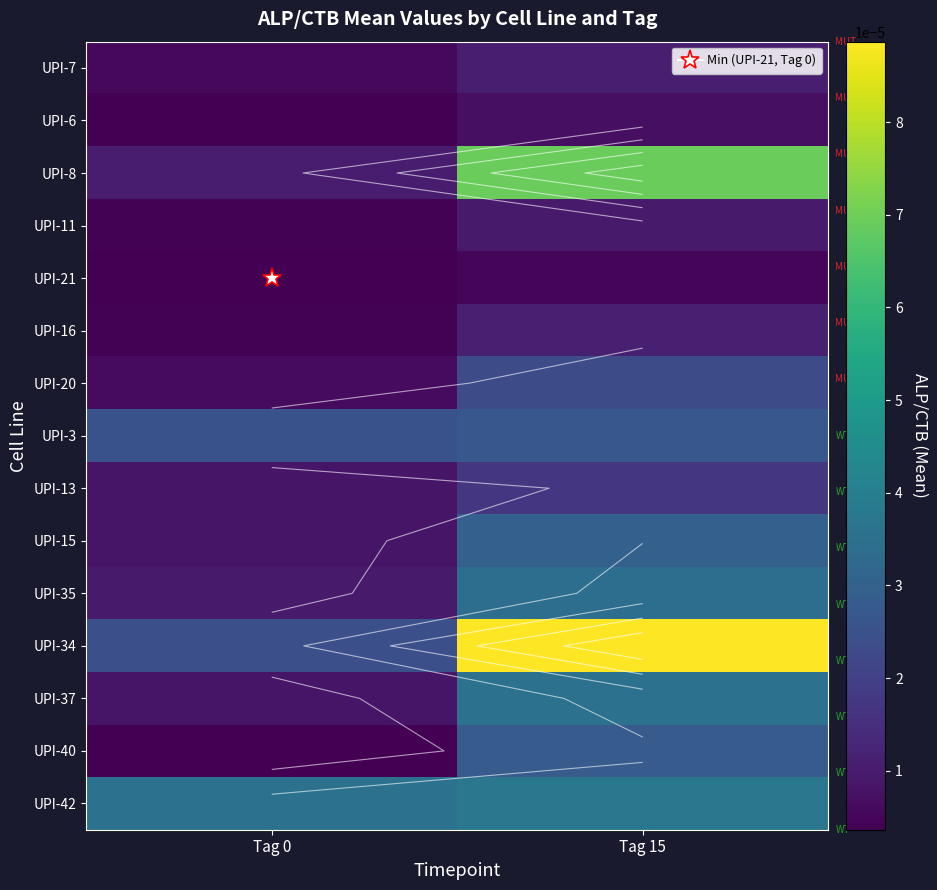

Count the number of categories in the chart.

2